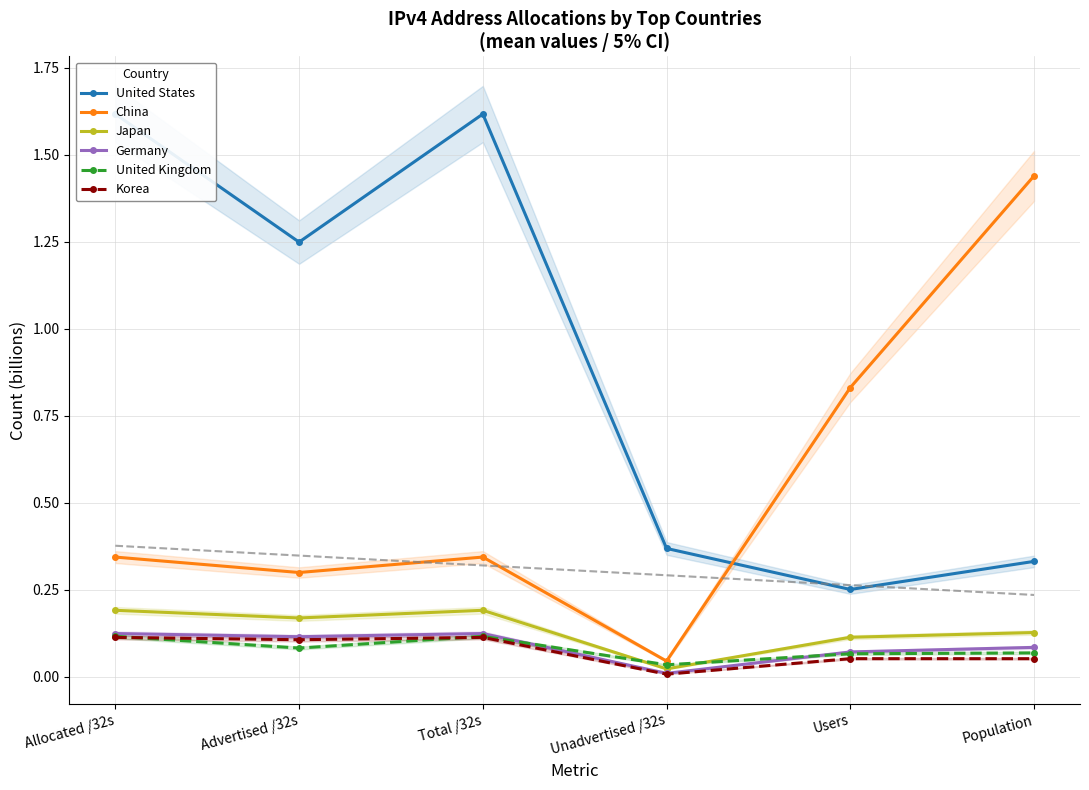

Reading left to right, list all the values displayed in this chart.

United States: Allocated /32s=1.6	Advertised /32s=1.2	Total /32s=1.6	Unadvertised /32s=0.4	Users=0.3	Population=0.3
China: Allocated /32s=0.3	Advertised /32s=0.3	Total /32s=0.3	Unadvertised /32s=0.0	Users=0.8	Population=1.4
Japan: Allocated /32s=0.2	Advertised /32s=0.2	Total /32s=0.2	Unadvertised /32s=0.0	Users=0.1	Population=0.1
Germany: Allocated /32s=0.1	Advertised /32s=0.1	Total /32s=0.1	Unadvertised /32s=0.0	Users=0.1	Population=0.1
United Kingdom: Allocated /32s=0.1	Advertised /32s=0.1	Total /32s=0.1	Unadvertised /32s=0.0	Users=0.1	Population=0.1
Korea: Allocated /32s=0.1	Advertised /32s=0.1	Total /32s=0.1	Unadvertised /32s=0.0	Users=0.1	Population=0.1